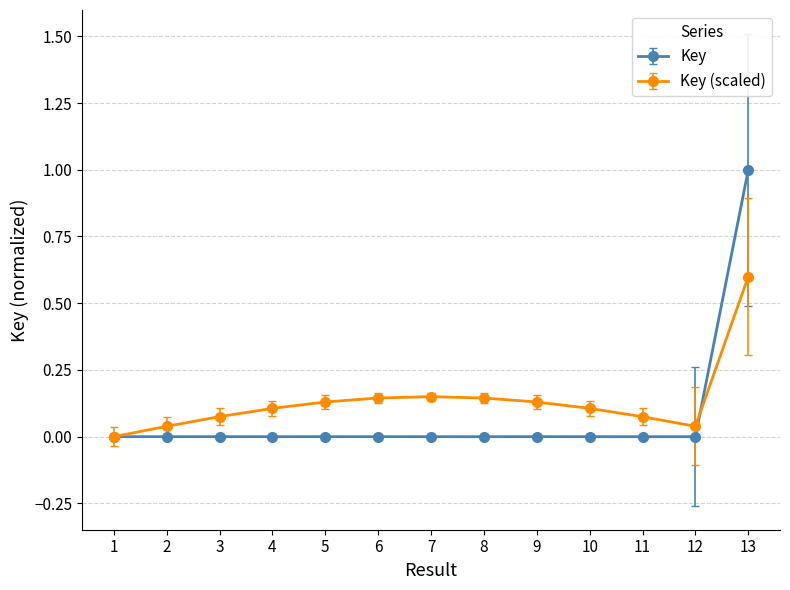

Which category has the highest value across all series?

13